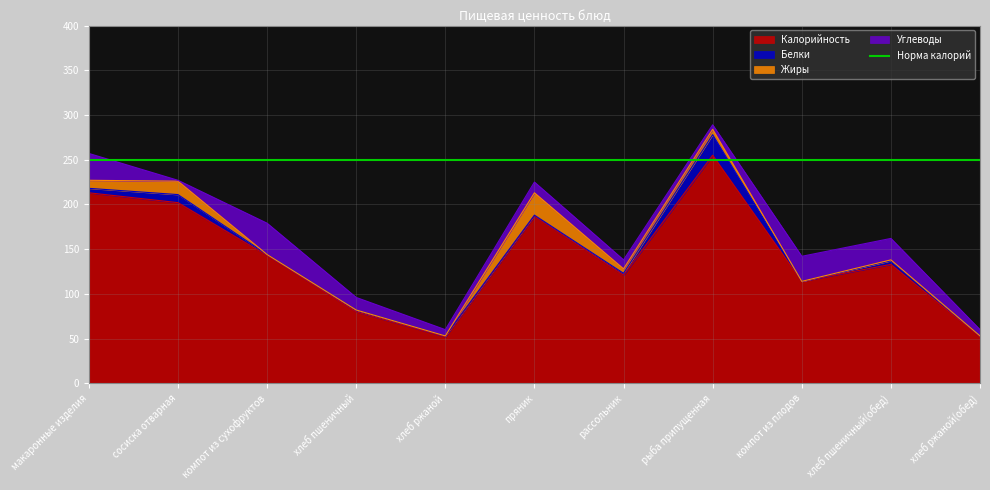

How many lines are shown in the chart?

4